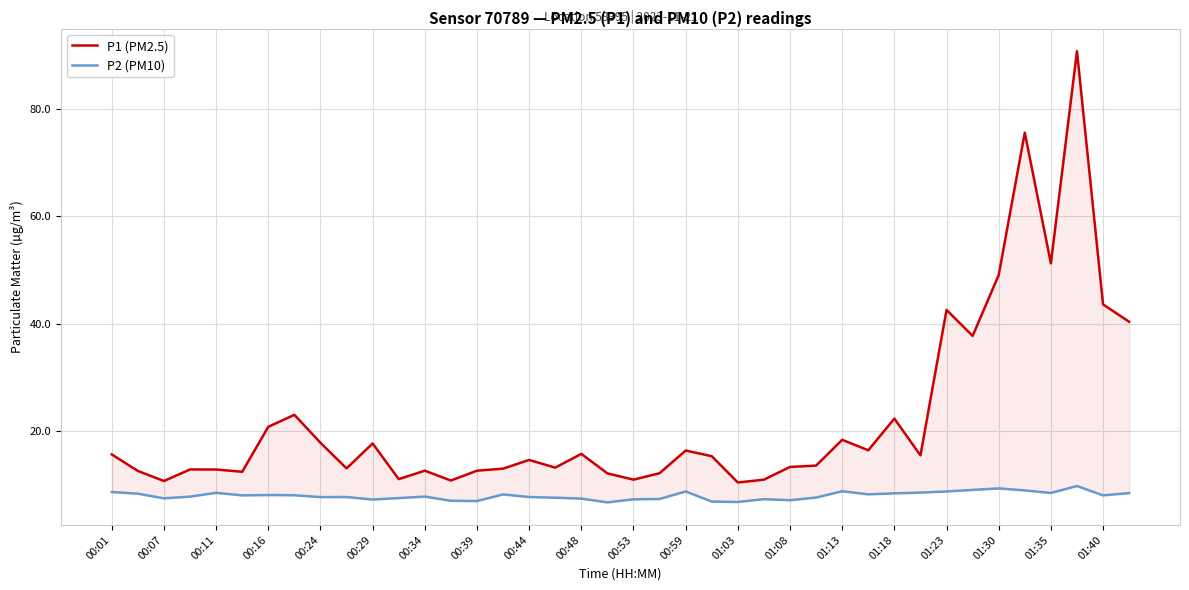

What is the smallest value displayed?

6.7